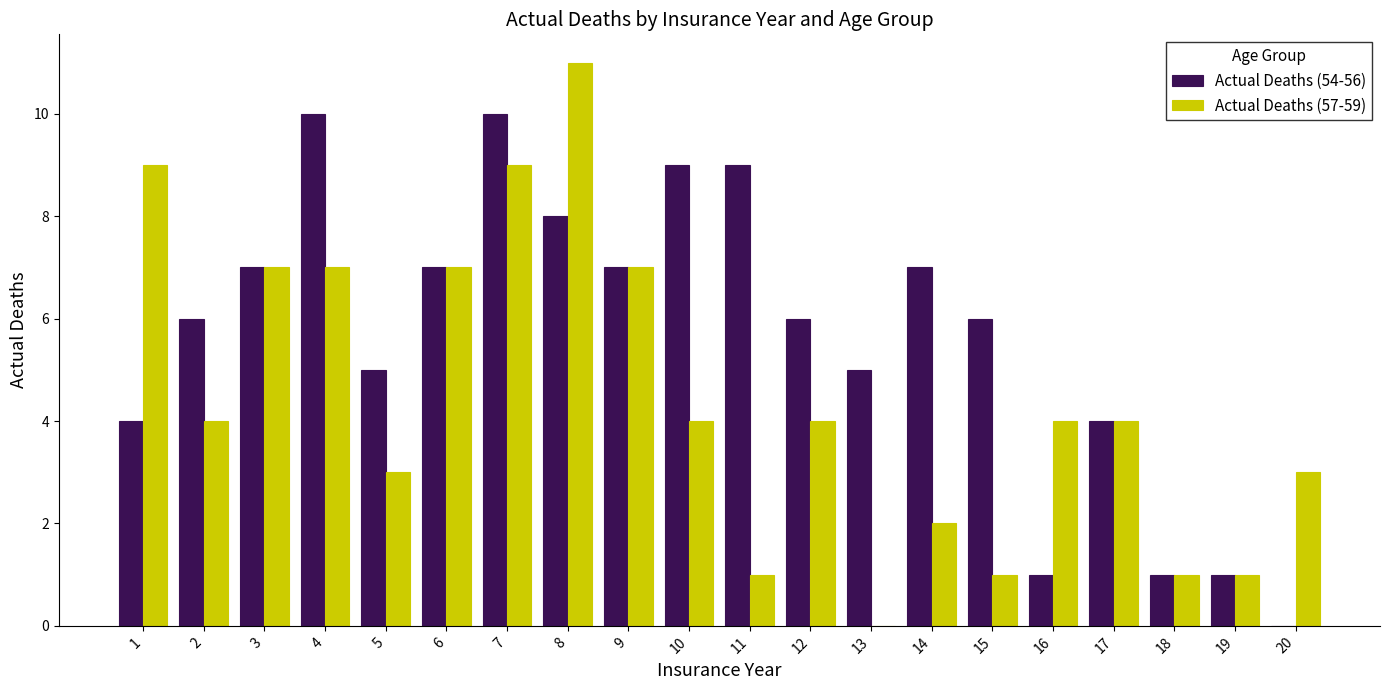

What are all the series names shown in the legend?

Actual Deaths (54-56), Actual Deaths (57-59)